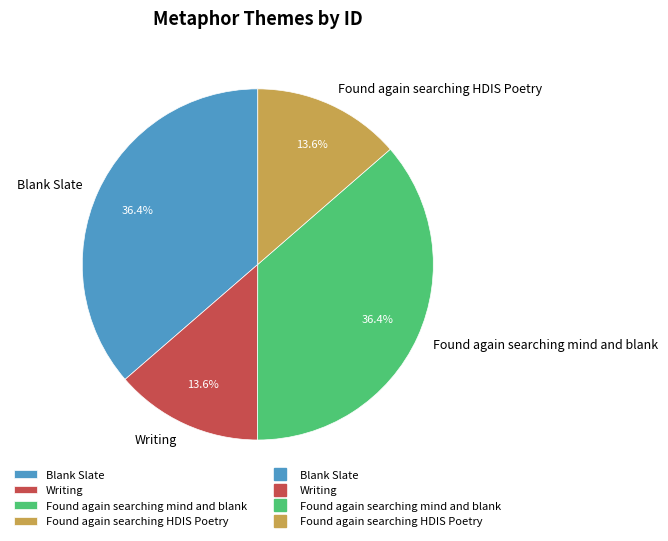

Does any single category account for the majority?

No